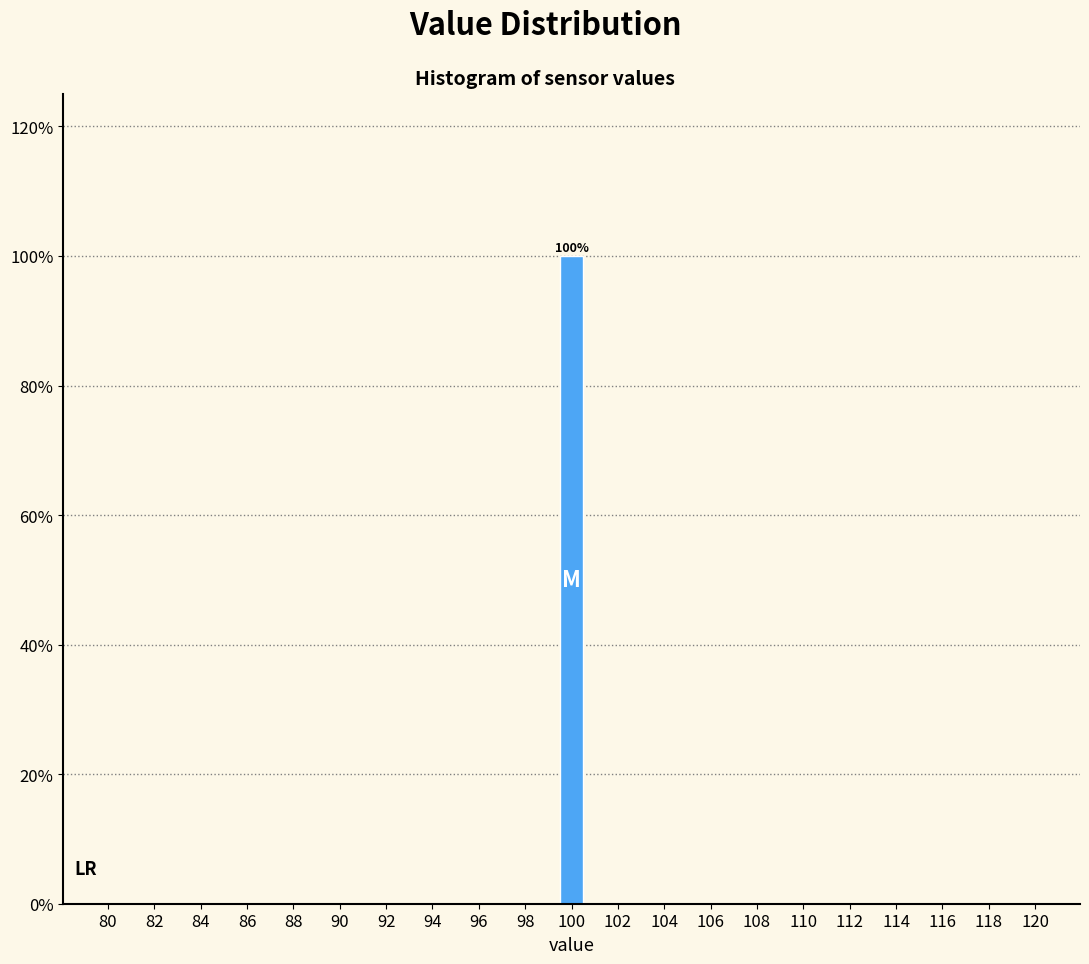

Which range on the x-axis has the tallest bar?

99.4 to 100.6